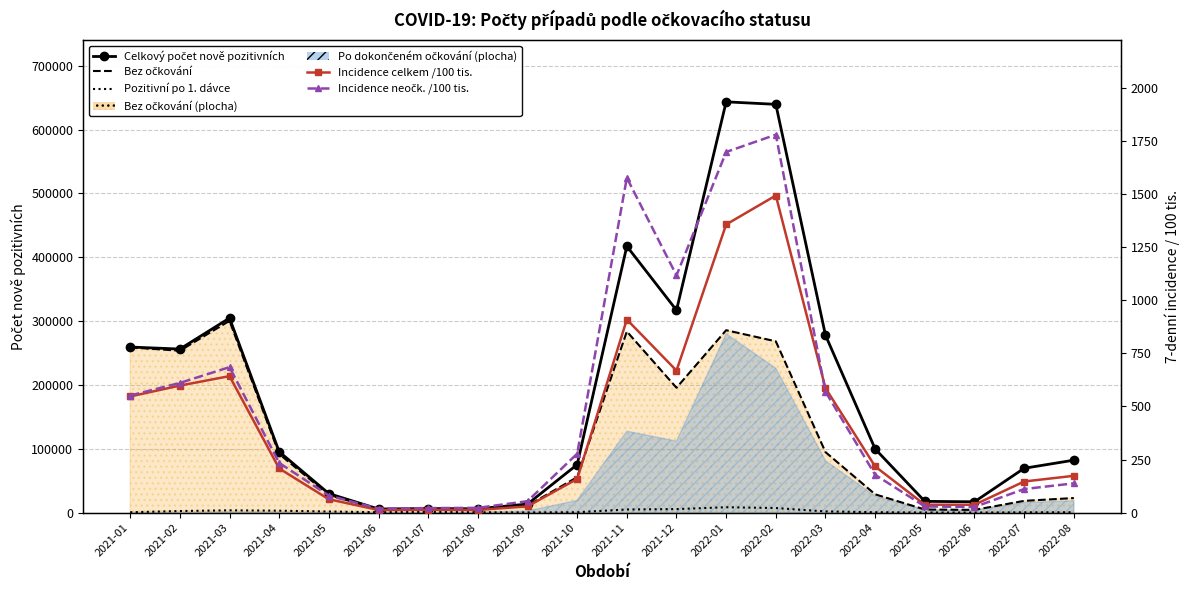

How many interior local valleys does the Bez očkování series have?

5